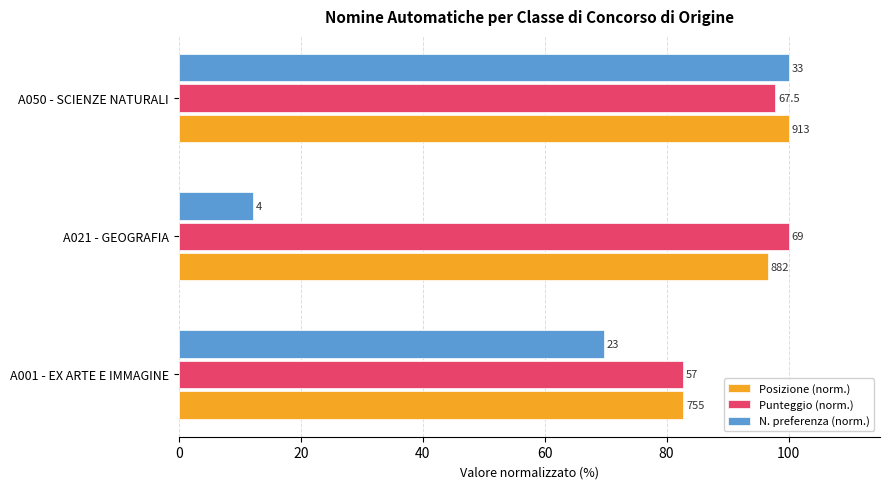

What are all the series names shown in the legend?

Posizione (norm.), Punteggio (norm.), N. preferenza (norm.)